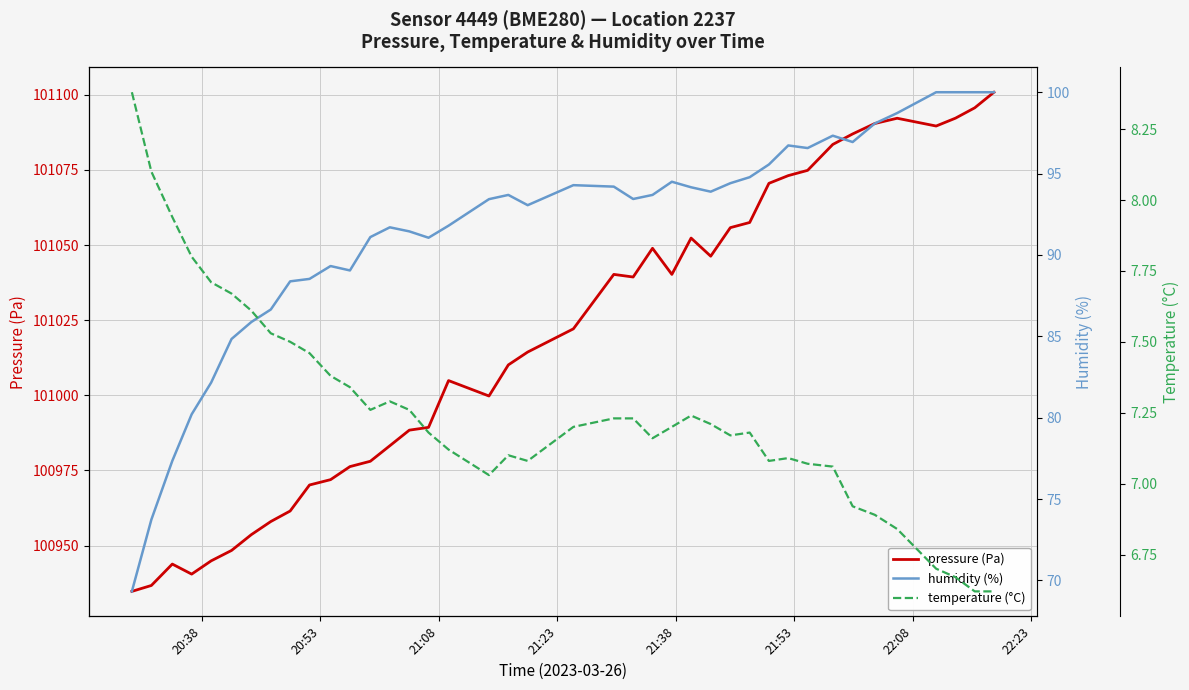

True or false: humidity (%) and temperature (°C) intersect in this chart.

False